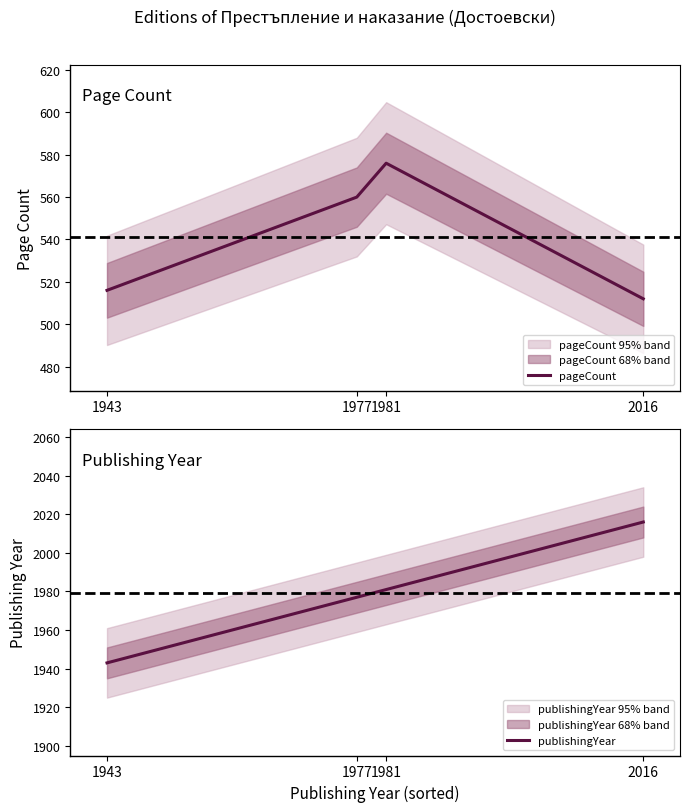

True or false: publishingYear has a value of 3424 at 1981.

False